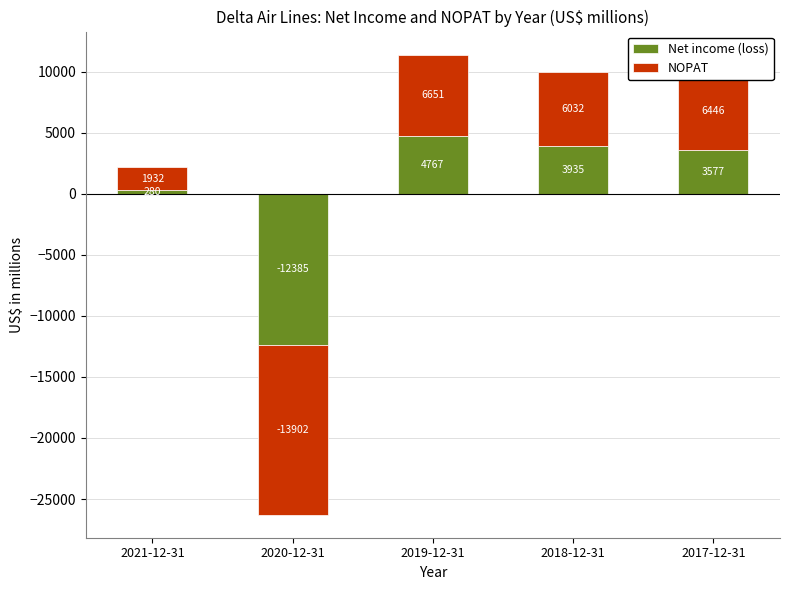

What is the approximate value of NOPAT at 2018-12-31?

6032